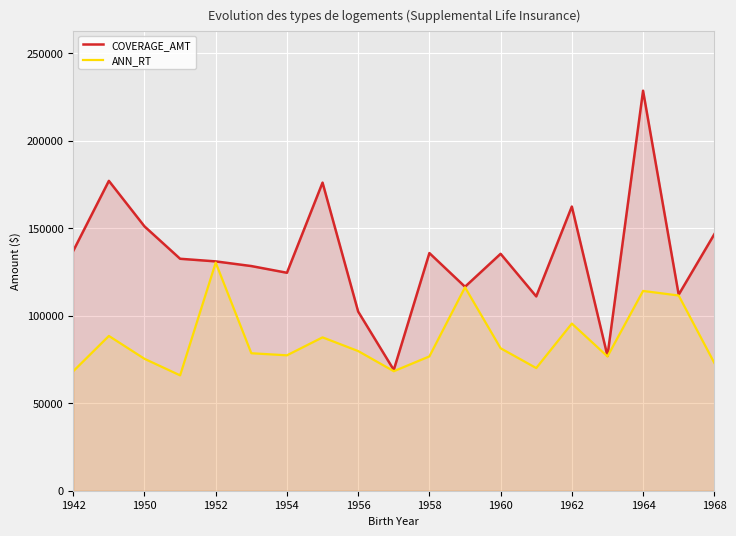

Which category has the highest value in the ANN_RT series?

1952